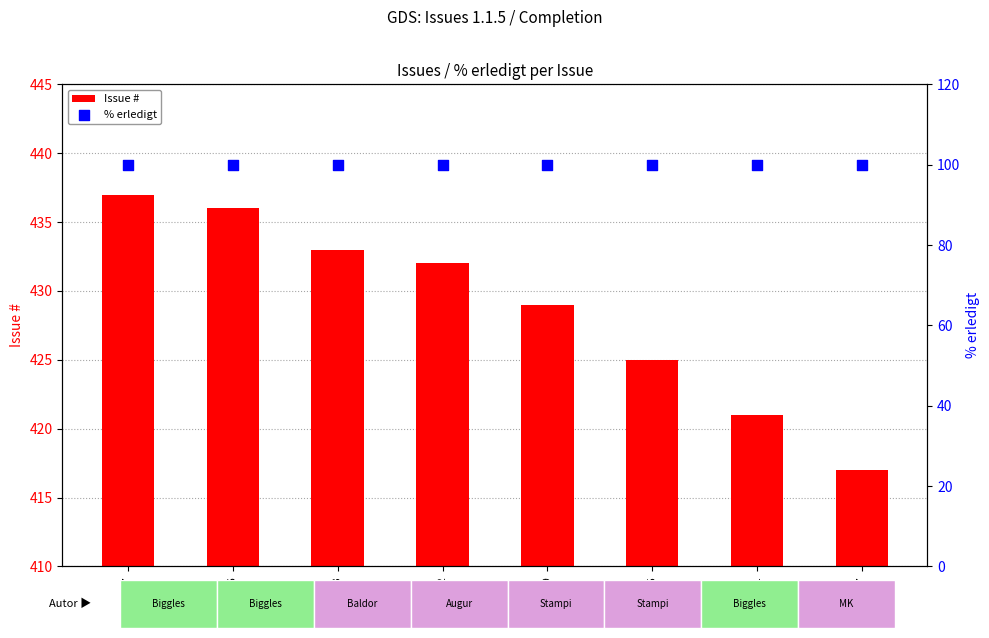

Which series contains the highest Y value?

Issue #